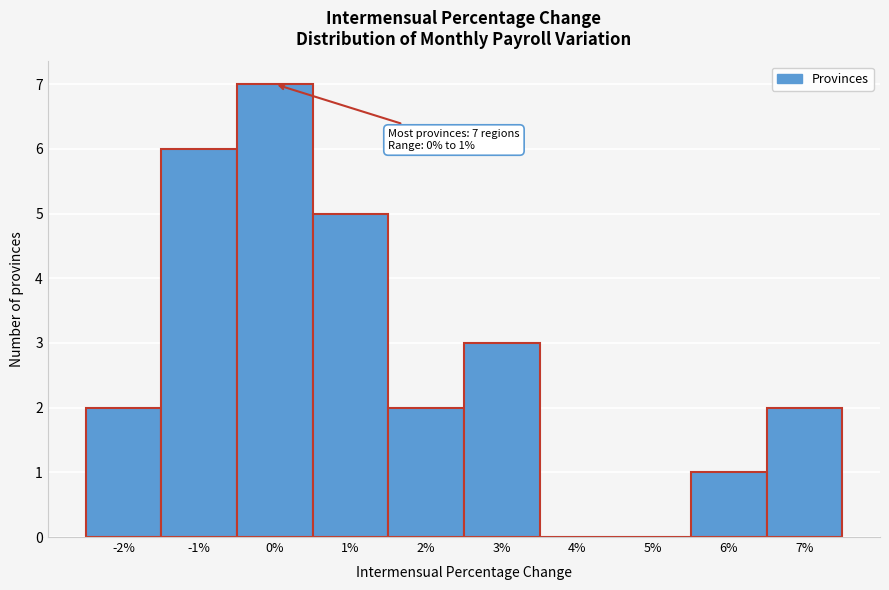

Reading right to left, what are all the values shown in this chart?

7%=2	6%=1	5%=0	4%=0	3%=3	2%=2	1%=5	0%=7	-1%=6	-2%=2